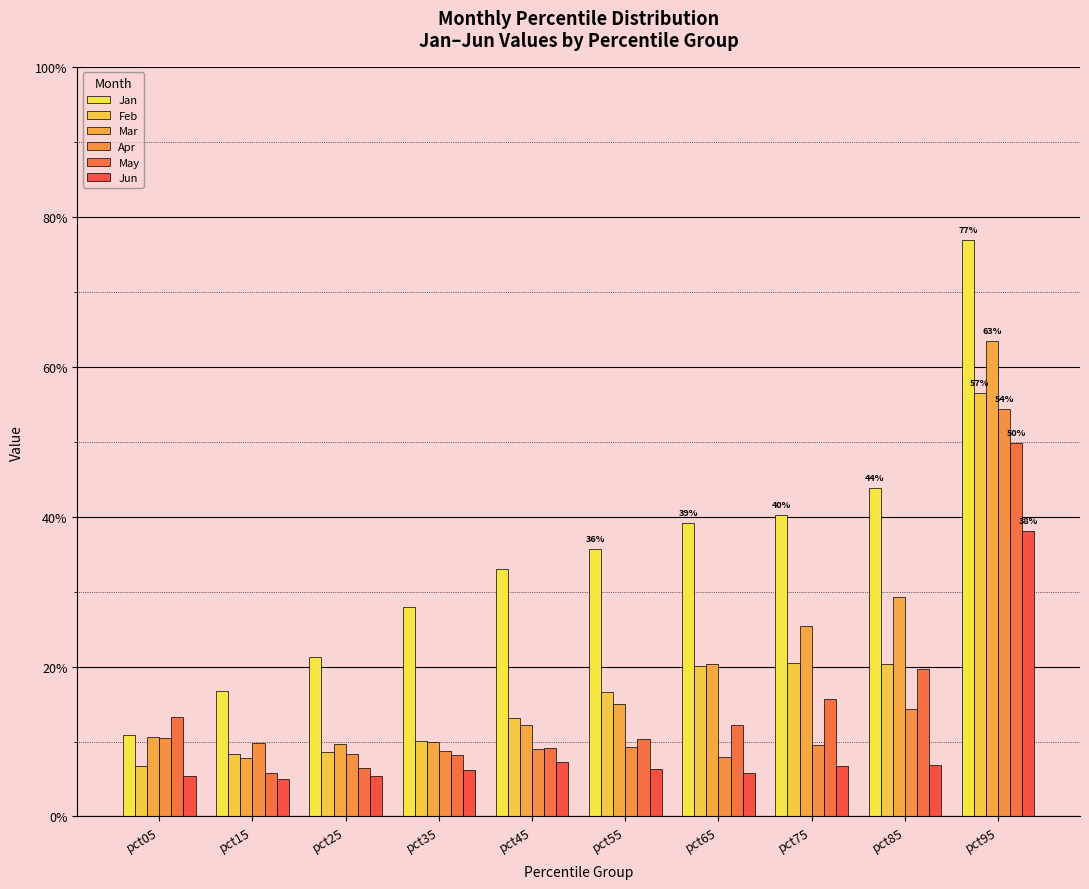

Rank the series at pct25 from lowest to highest value.

Jun, May, Apr, Feb, Mar, Jan